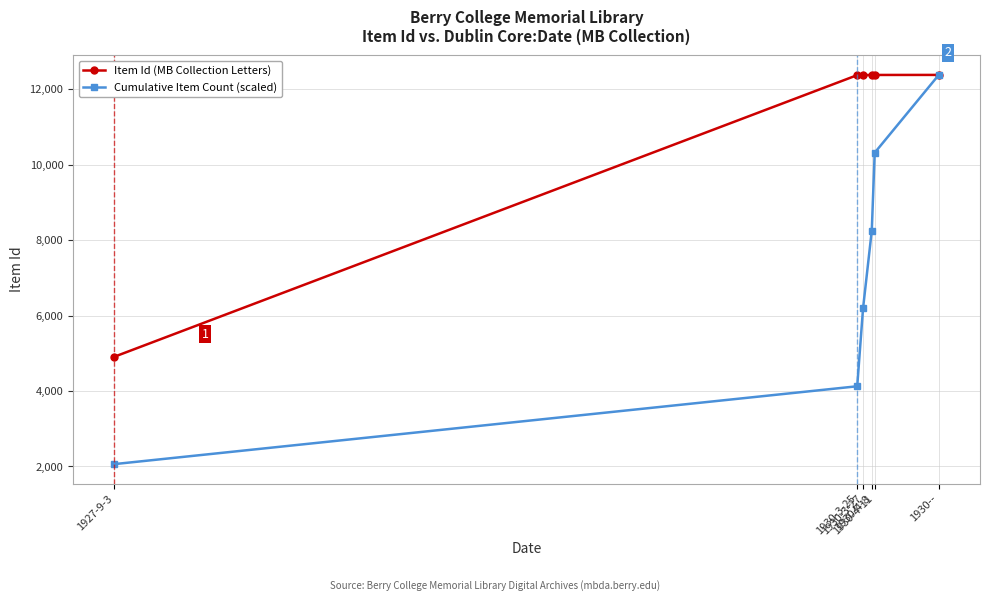

The value of Cumulative Item Count (scaled) at 1927-9-3 is 815.2. True or false?

False